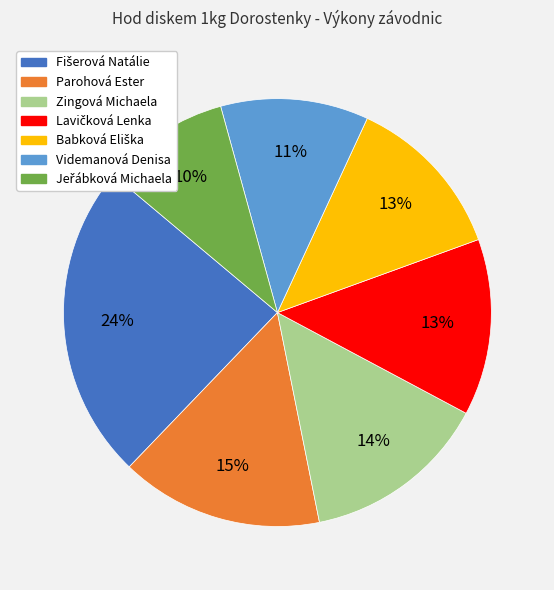

To the nearest percent, what is the average slice percentage?

14%